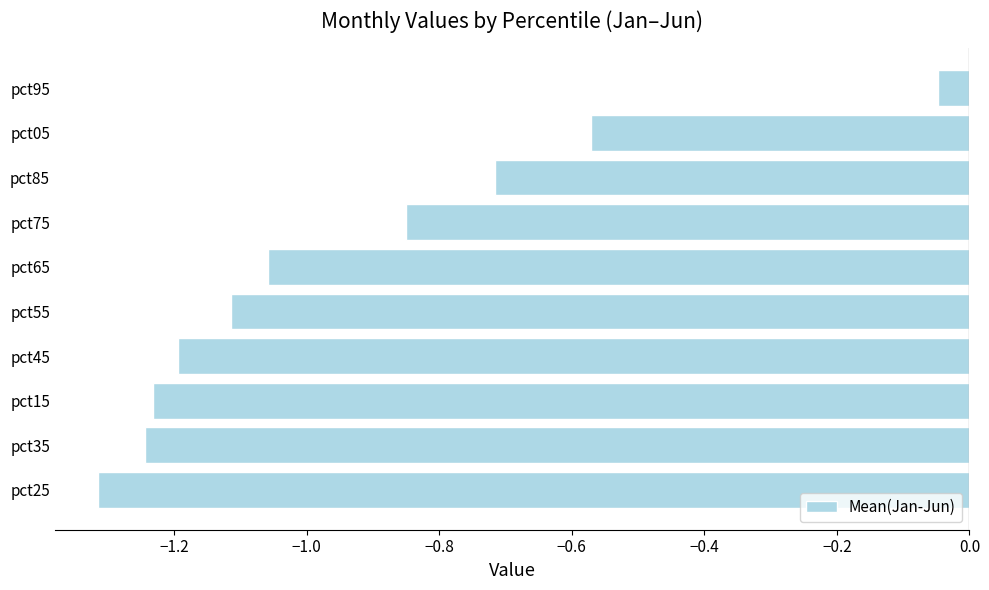

At which category does the chart reach its peak across all series?

pct95